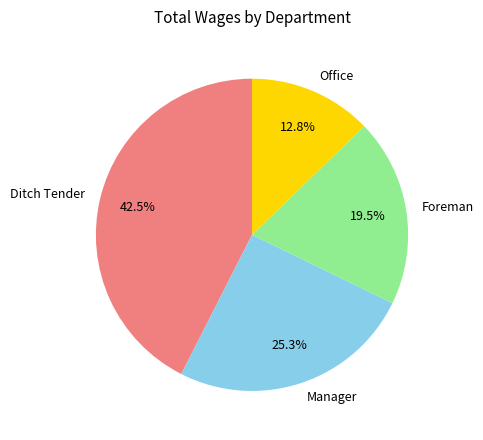

To the nearest percent, what portion does Manager represent?

25%